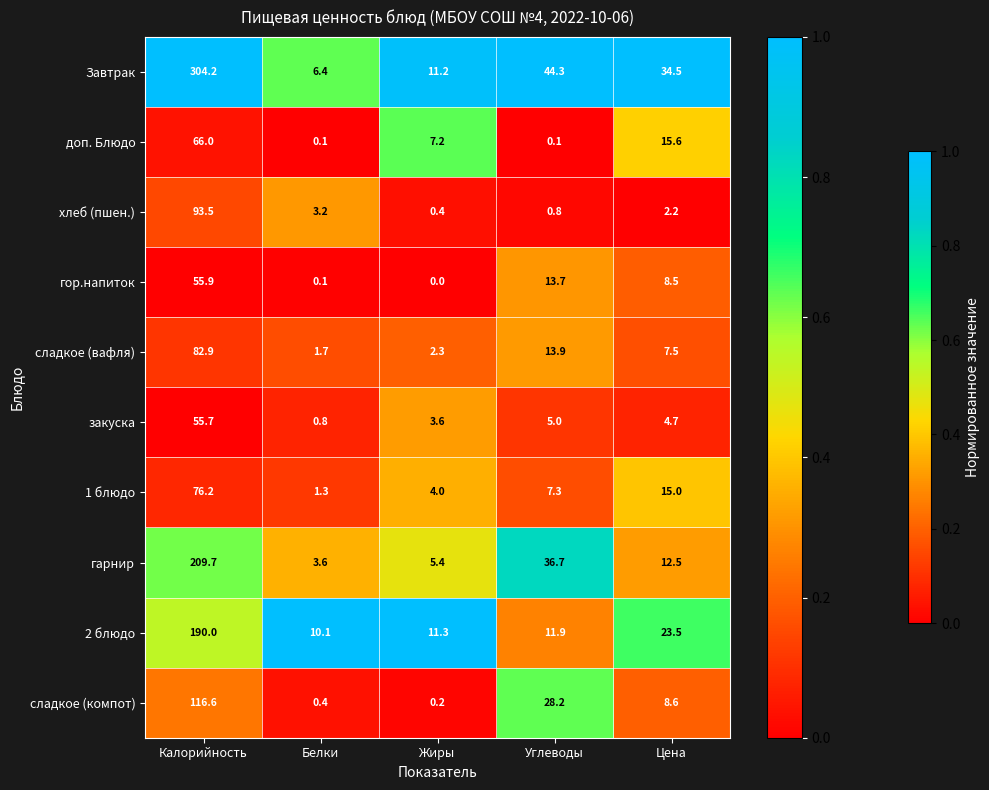

The value of гарнир at Цена is 6.4. True or false?

False